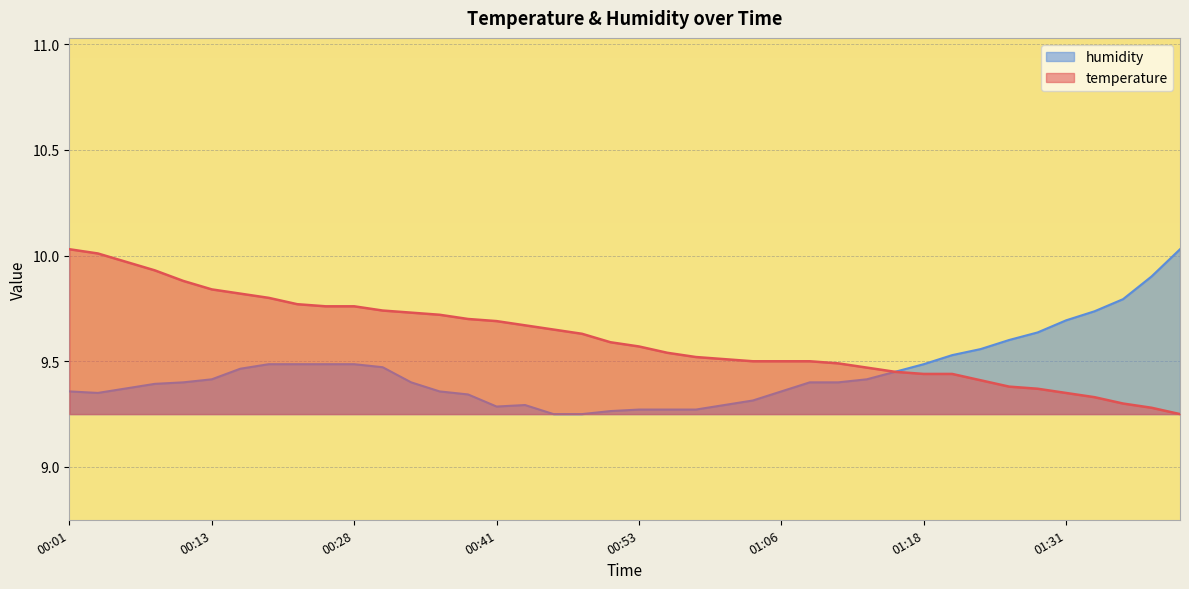

List the series in order of their peak value, highest first.

temperature, humidity